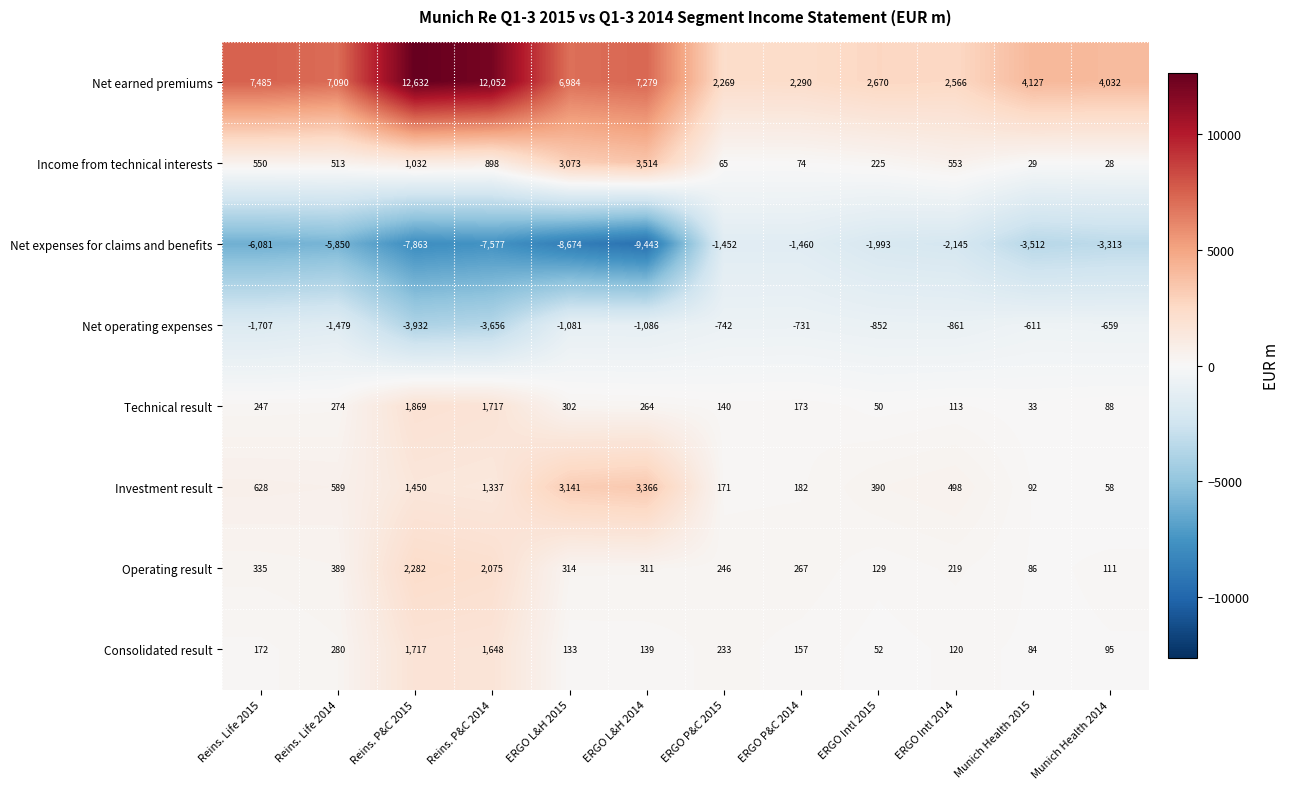

Which series changed the most between Reins. Life 2015 and ERGO P&C 2014?

Net earned premiums